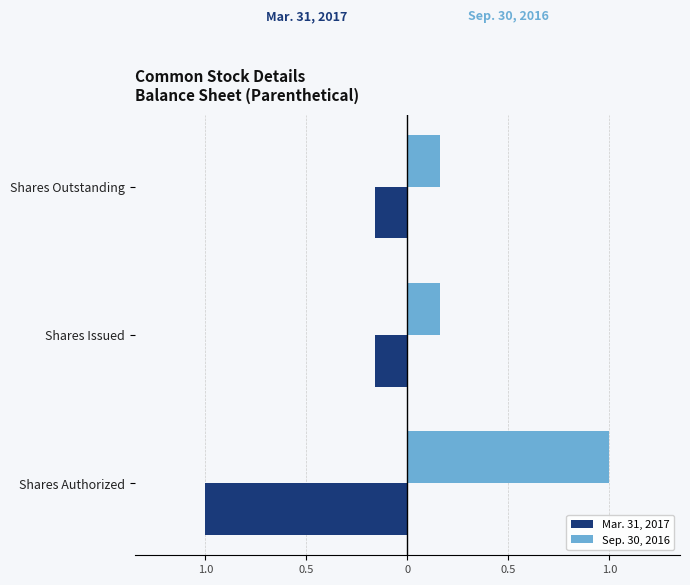

Rank the series by their maximum value, from highest to lowest.

Sep. 30, 2016, Mar. 31, 2017